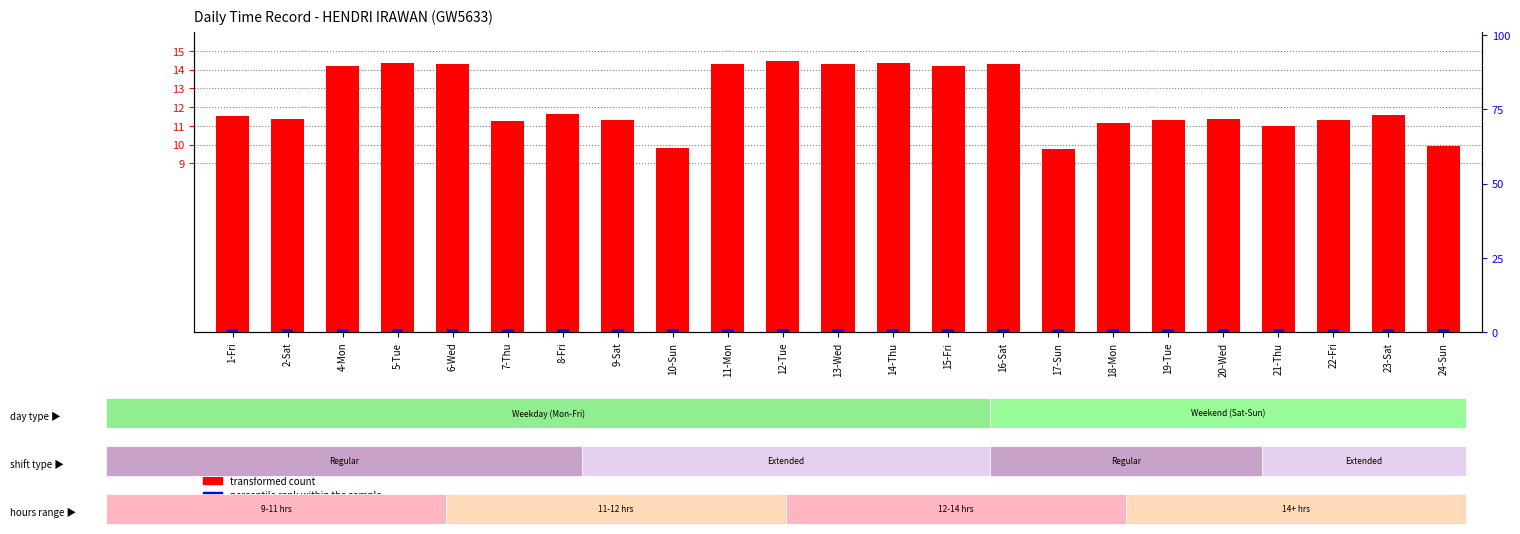

What position from the right is 23-Sat?

2